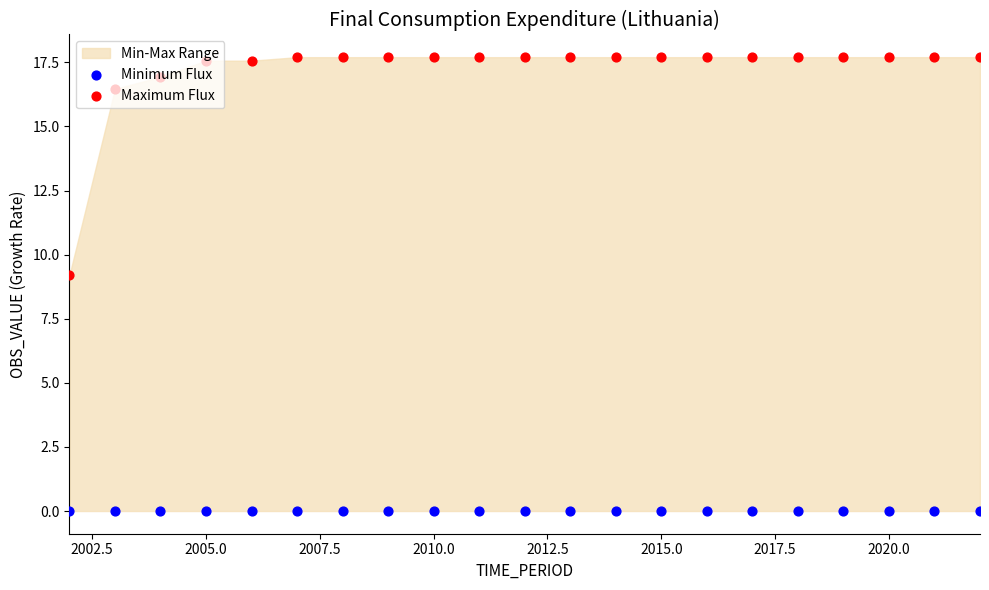

Which series reaches the minimum Y coordinate?

Minimum Flux